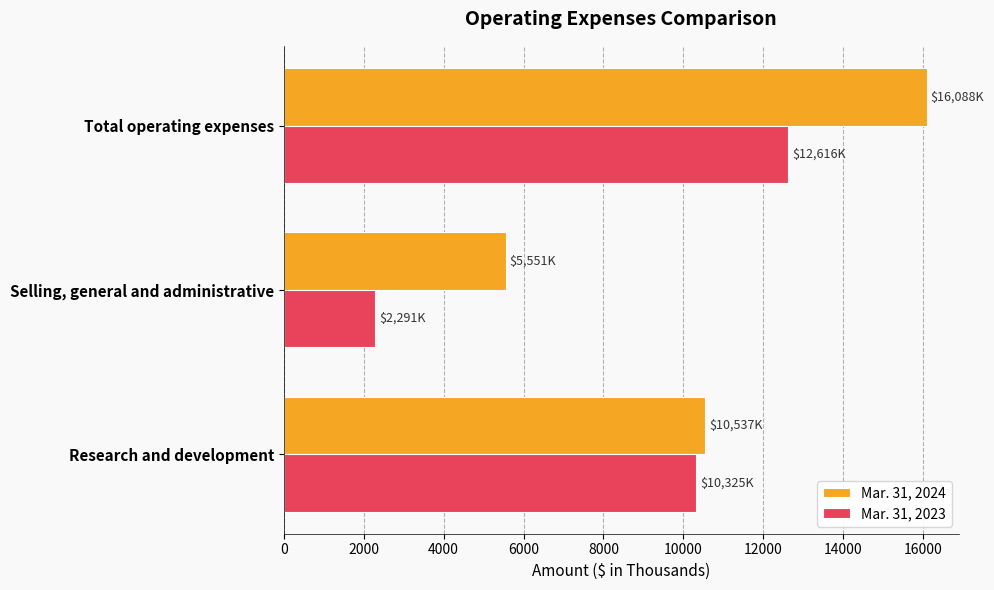

What is the difference between the second highest and minimum values in the Mar. 31, 2023 series?

8034